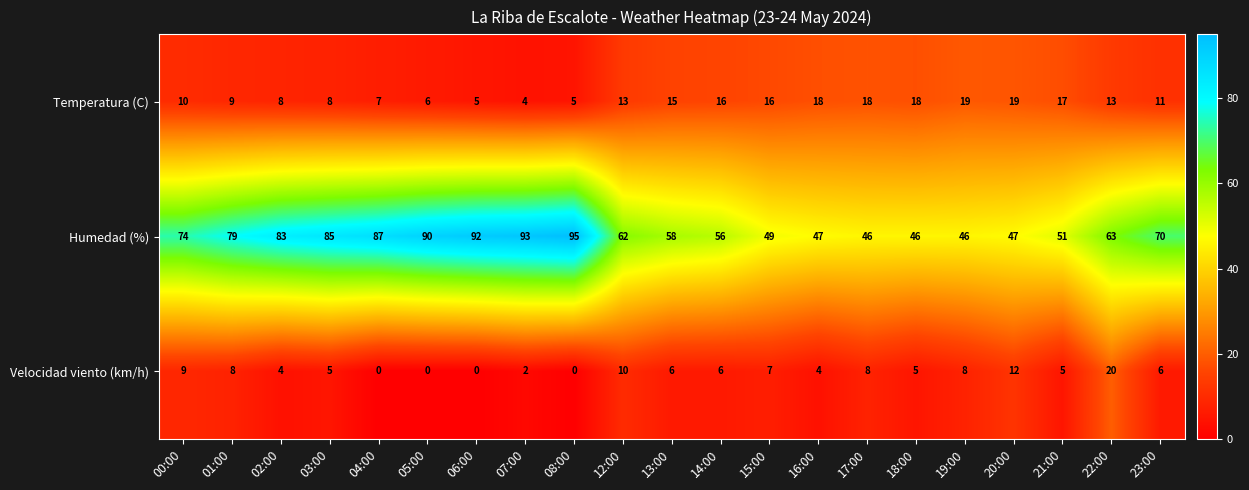

The Temperatura (C) series shows 16 at 01:00. True or false?

False